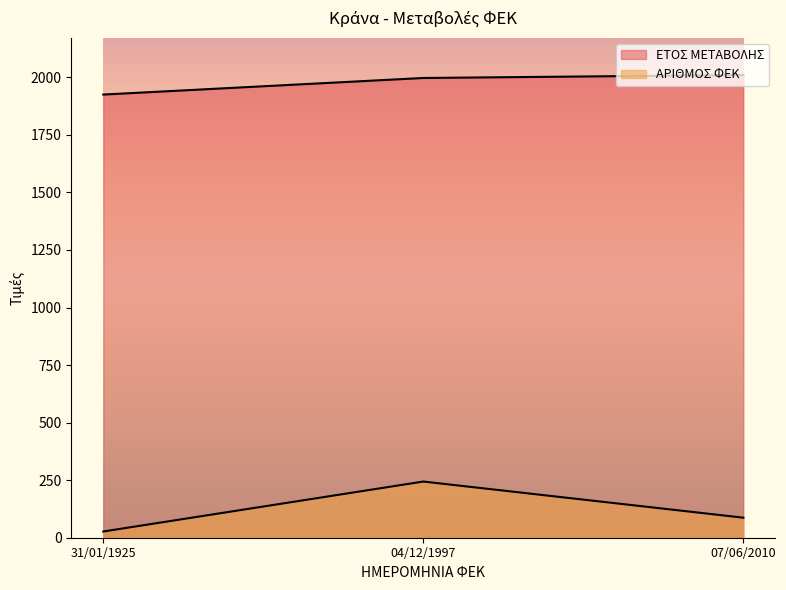

At which category is the sum across all series the highest?

04/12/1997